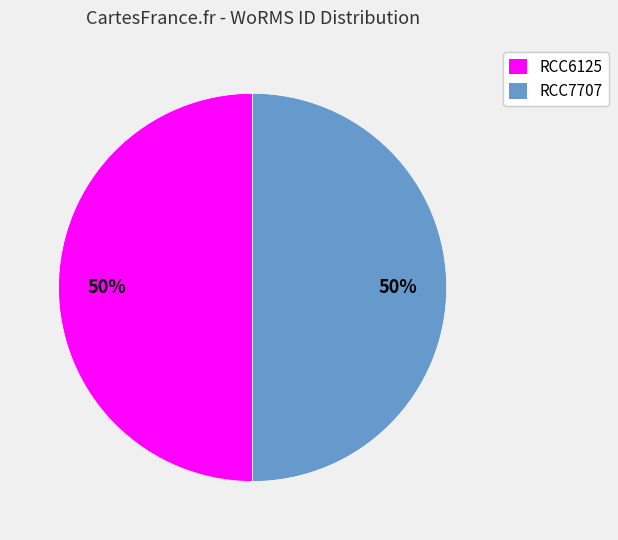

Approximately how many times larger is the value at RCC7707 compared to RCC6125?

1.0